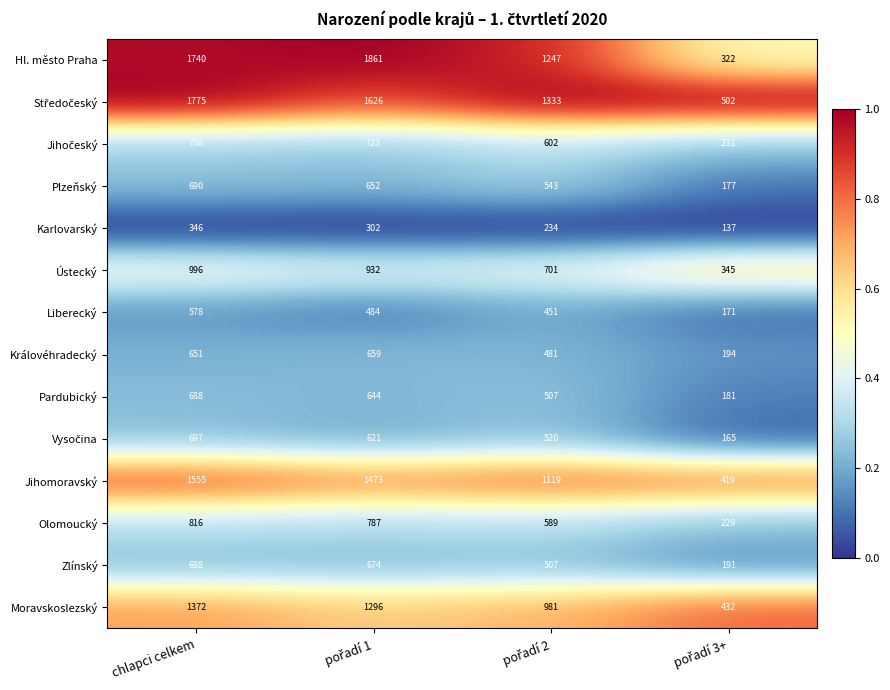

Which series has the largest range (max minus min)?

Hl. město Praha